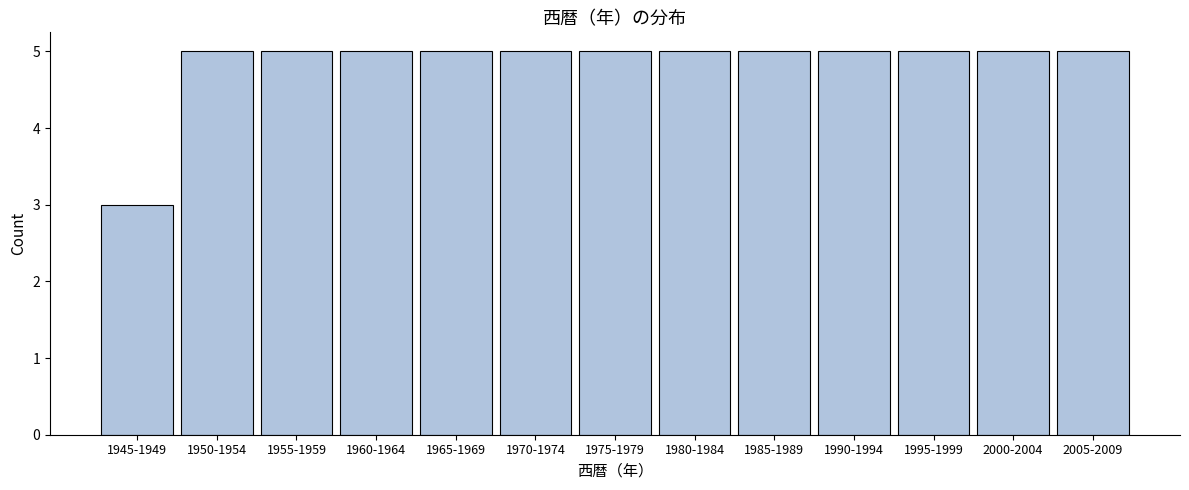

Reading left to right, transcribe all the data shown in this chart.

1945-1949=3	1950-1954=5	1955-1959=5	1960-1964=5	1965-1969=5	1970-1974=5	1975-1979=5	1980-1984=5	1985-1989=5	1990-1994=5	1995-1999=5	2000-2004=5	2005-2009=5